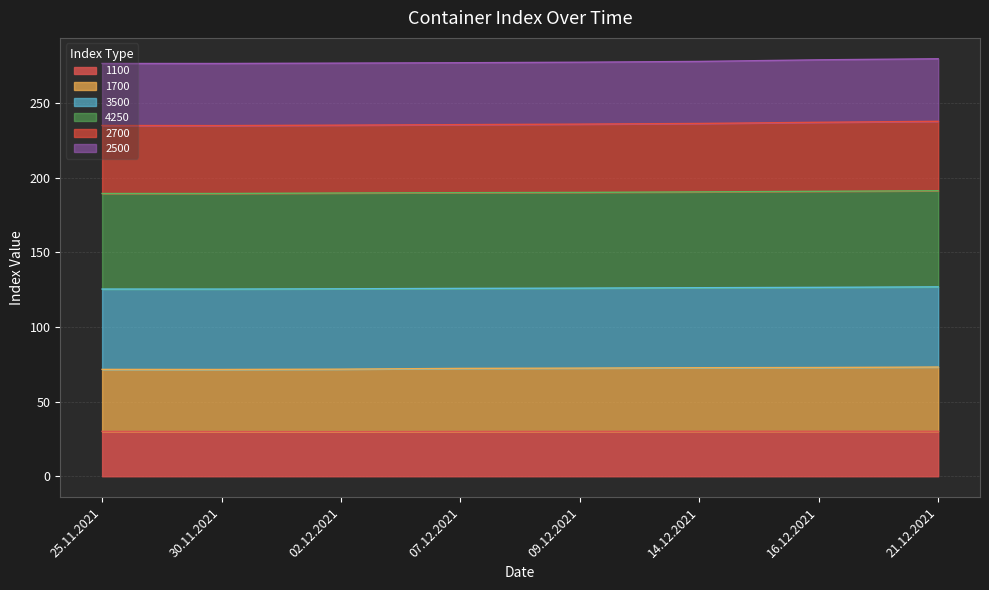

What is the lowest value of the 1100 series?

29.9